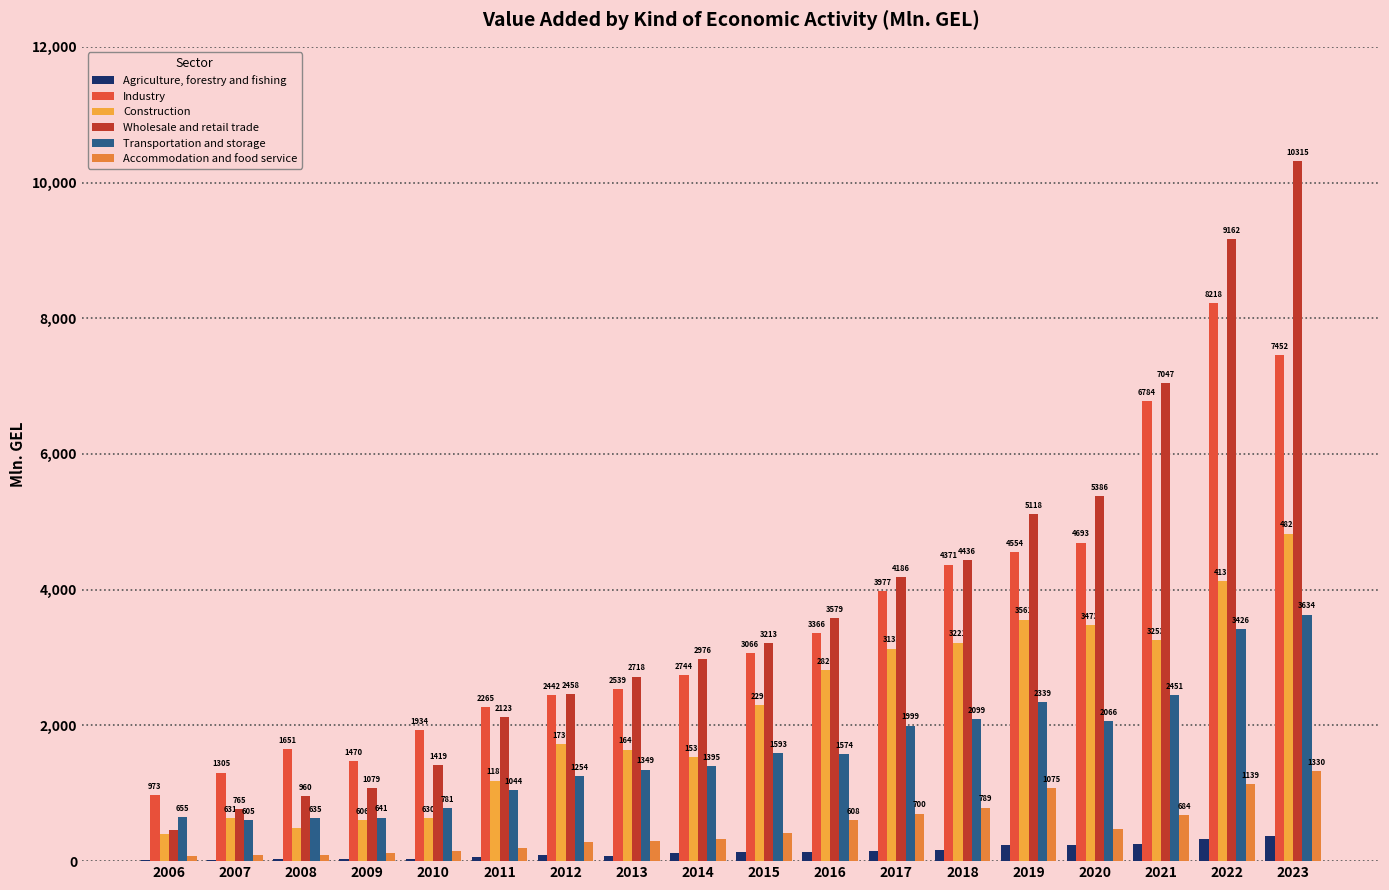

What is the minimum value shown in the chart?

16.0